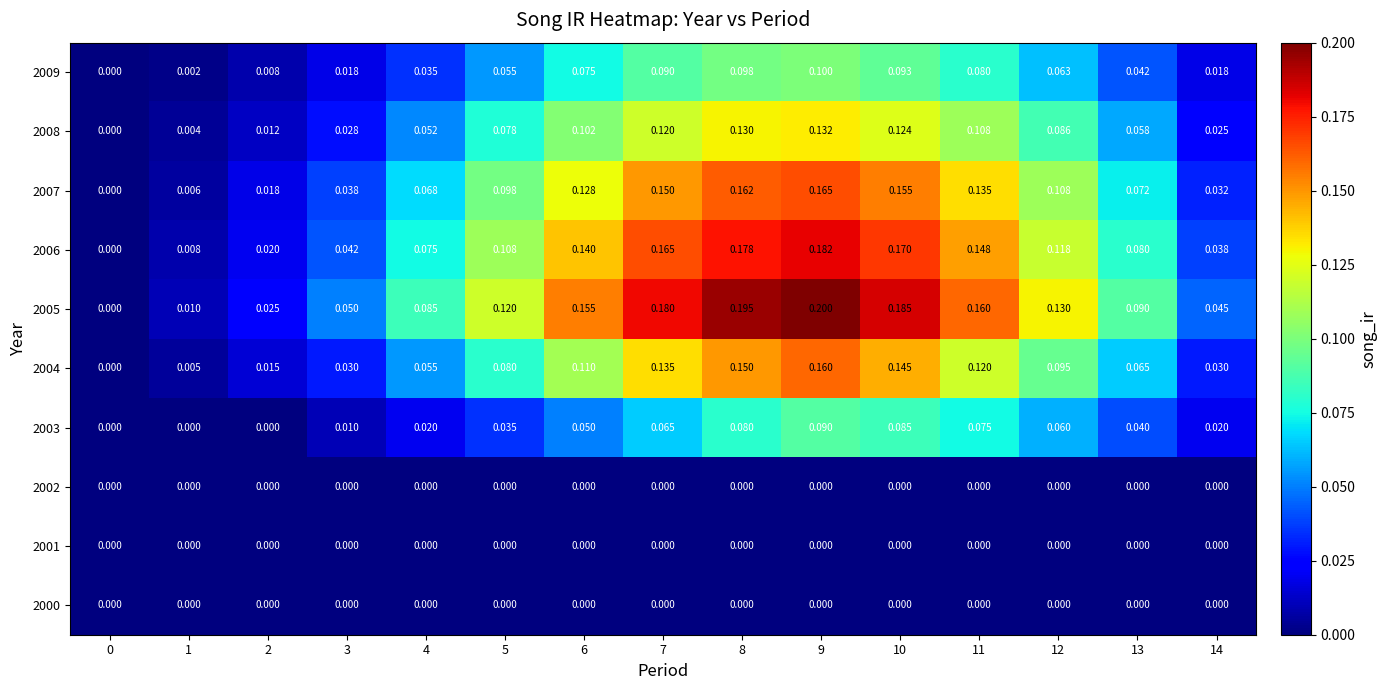

How many categories are shown in the chart?

15